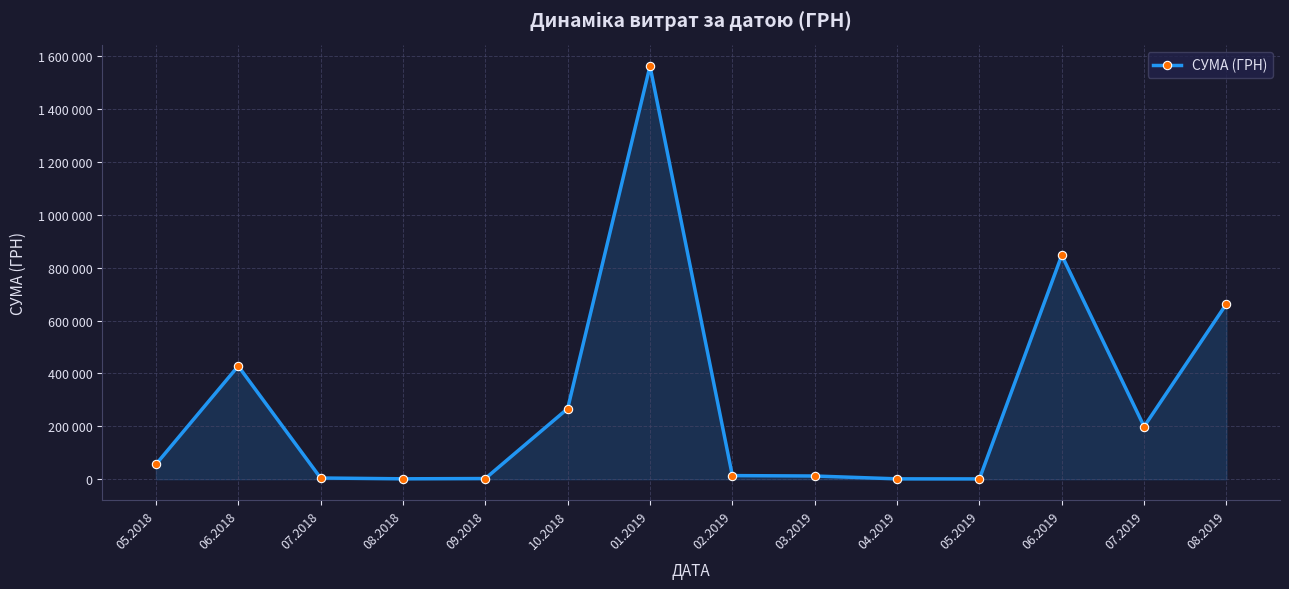

What is the label of the 13th point from the left?

07.2019